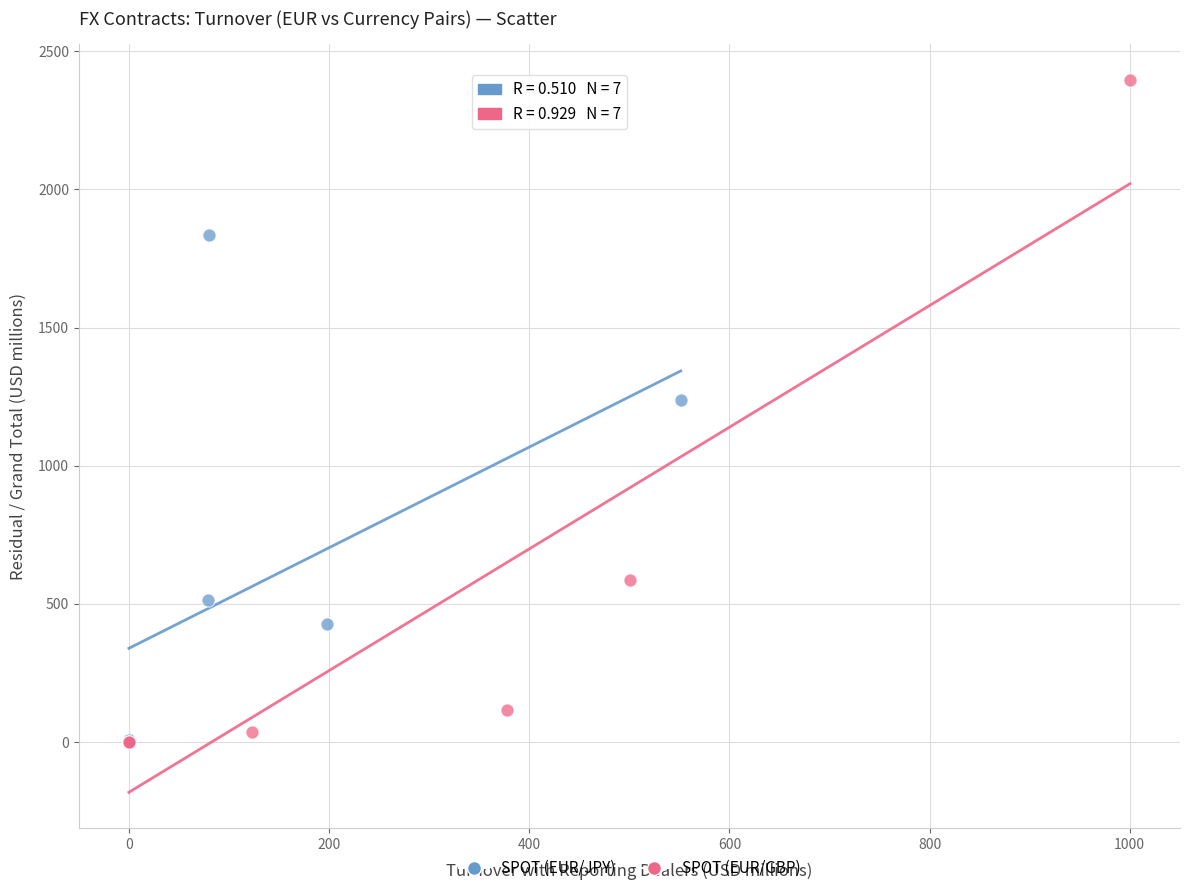

Which series contains the highest Y value?

SPOT (EUR/GBP)